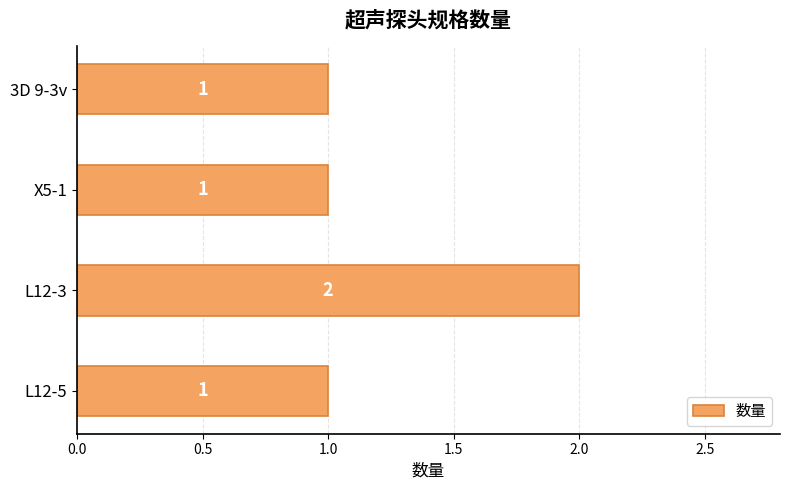

What is the minimum value shown in the chart?

1